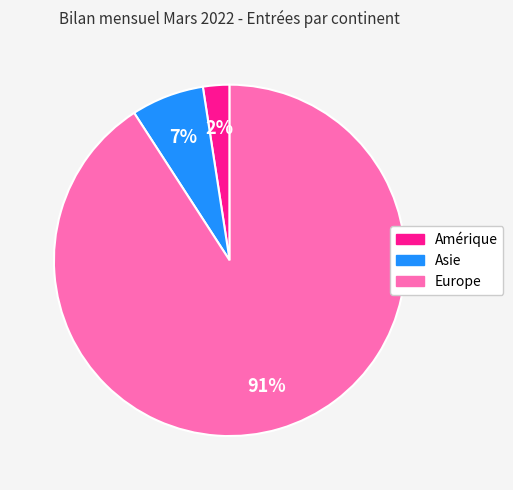

True or false: Amérique accounts for 2% of the total.

True